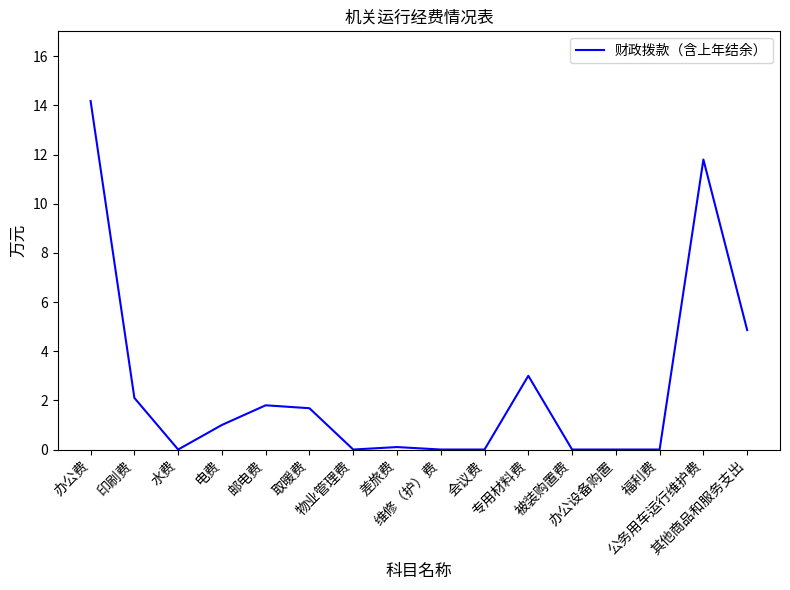

Where is the first local minimum?

水费